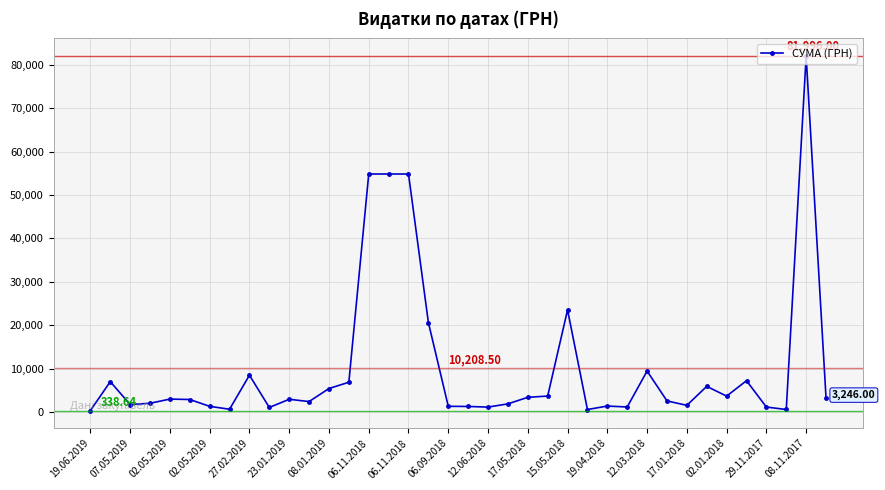

What is the difference between the maximum and minimum values?

81657.4